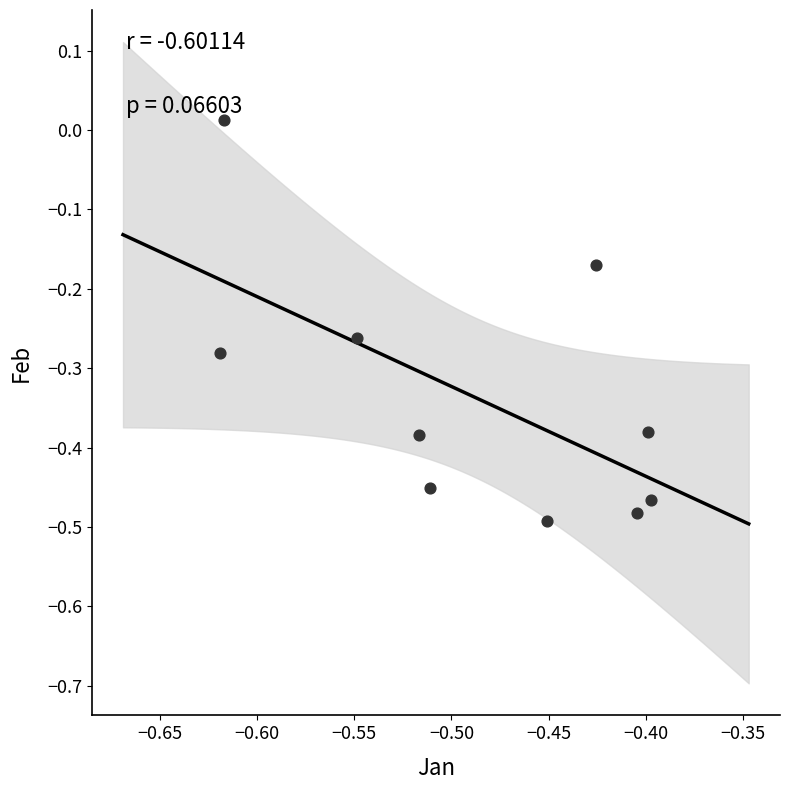

What is the range of Y values (max minus min)?

0.5